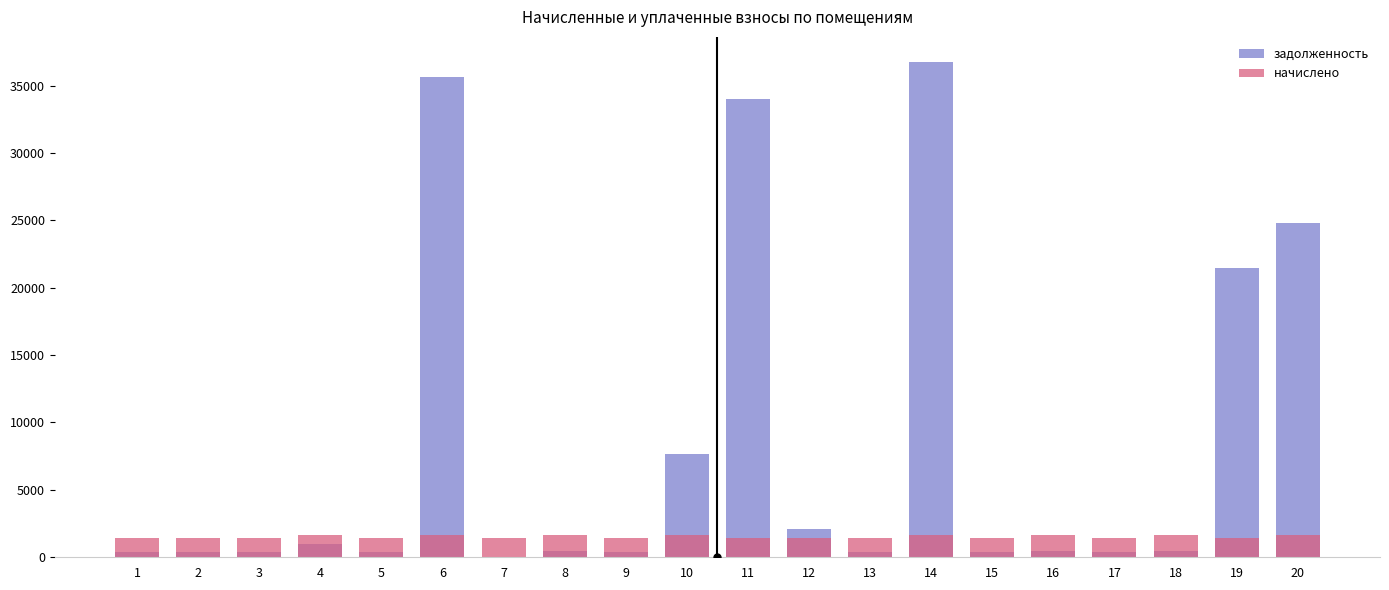

What is the difference between the maximum and minimum values in the задолженность series?

36772.1